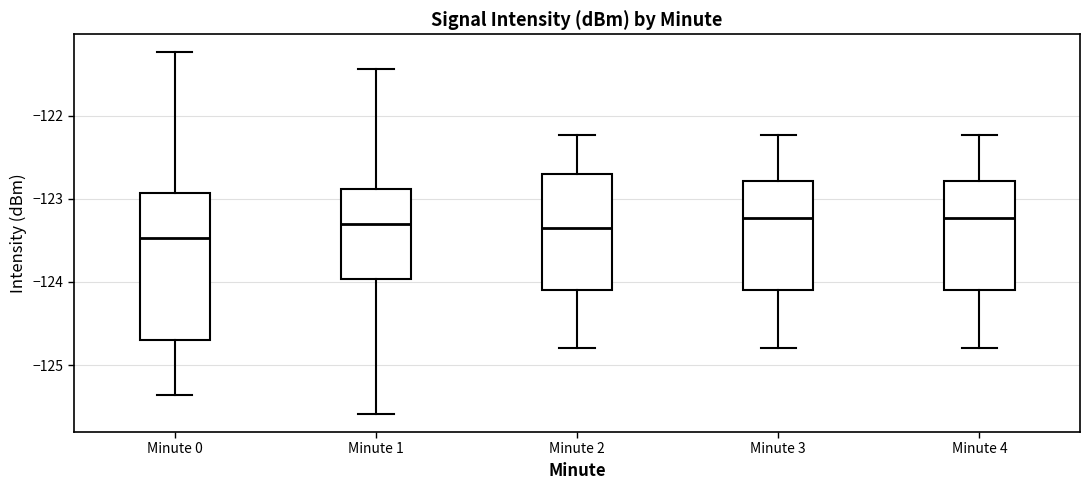

Which box has the lowest median line?

Minute 0